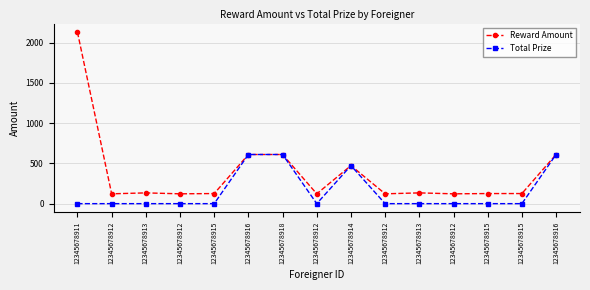

What are all the series names shown in the legend?

Reward Amount, Total Prize